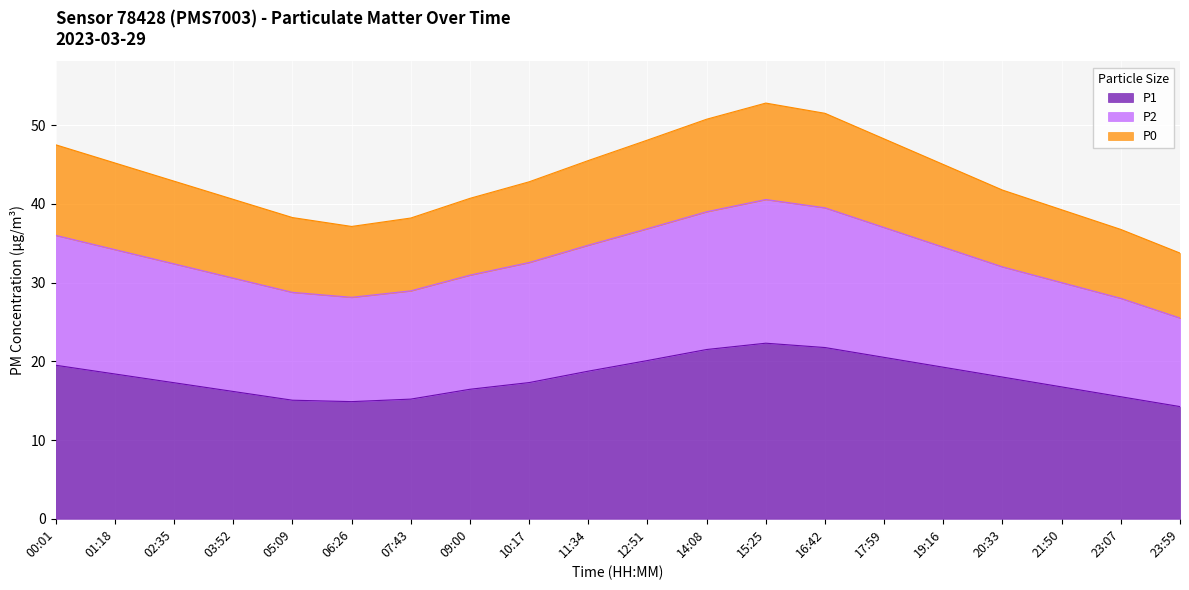

True or false: P0 has more than 0 points higher than both neighbors.

True